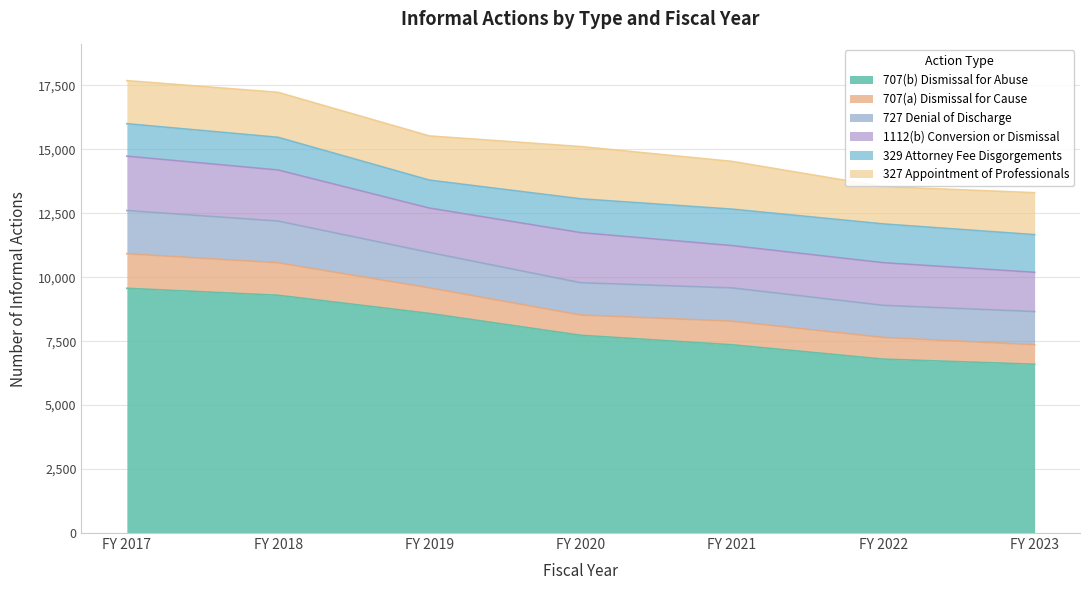

List the series in order of their peak value, lowest first.

707(a) Dismissal for Cause, 329 Attorney Fee Disgorgements, 727 Denial of Discharge, 327 Appointment of Professionals, 1112(b) Conversion or Dismissal, 707(b) Dismissal for Abuse